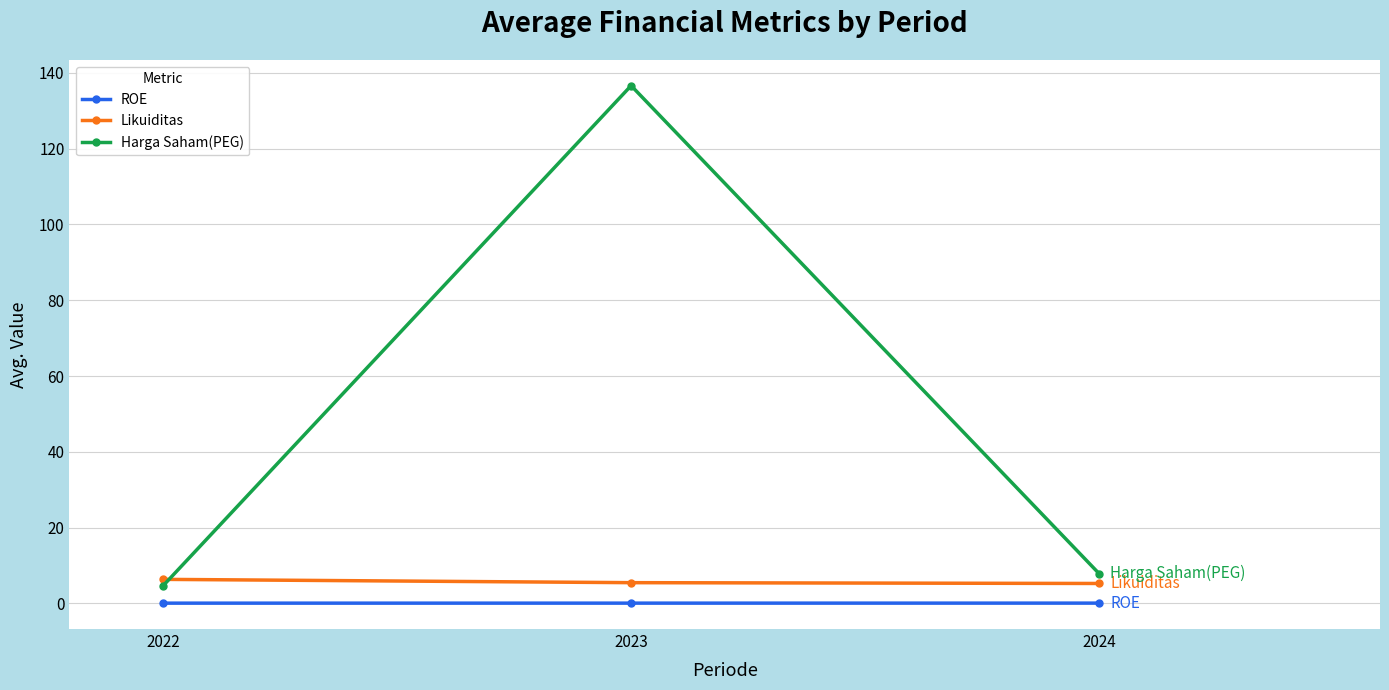

At which category is the sum across all series the highest?

2023